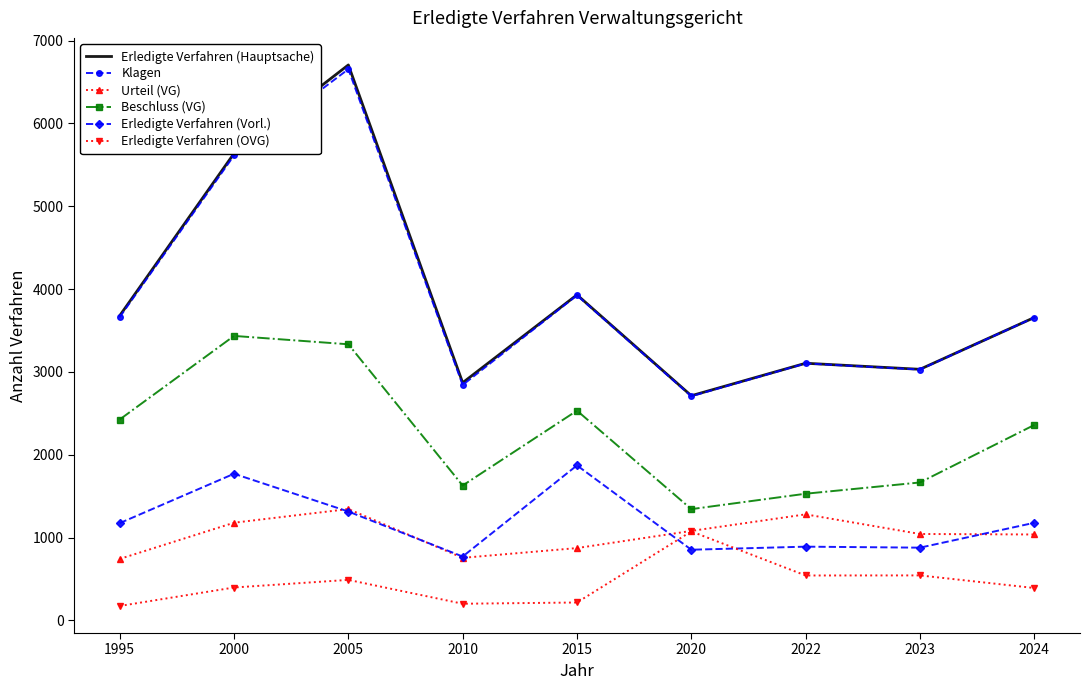

What is the average value of the Erledigte Verfahren (Hauptsache) series?

3925